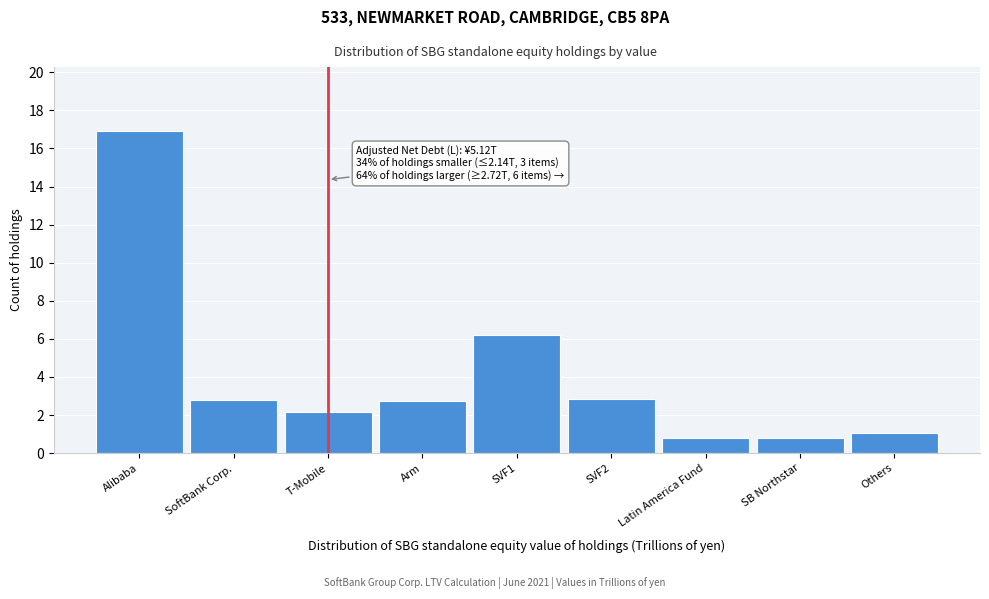

At which label is the value closest to 8?

SVF1